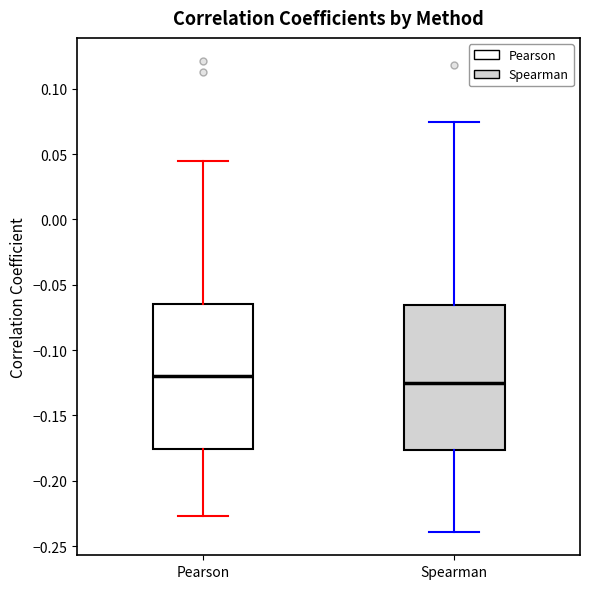

Which box has the highest median line?

Pearson